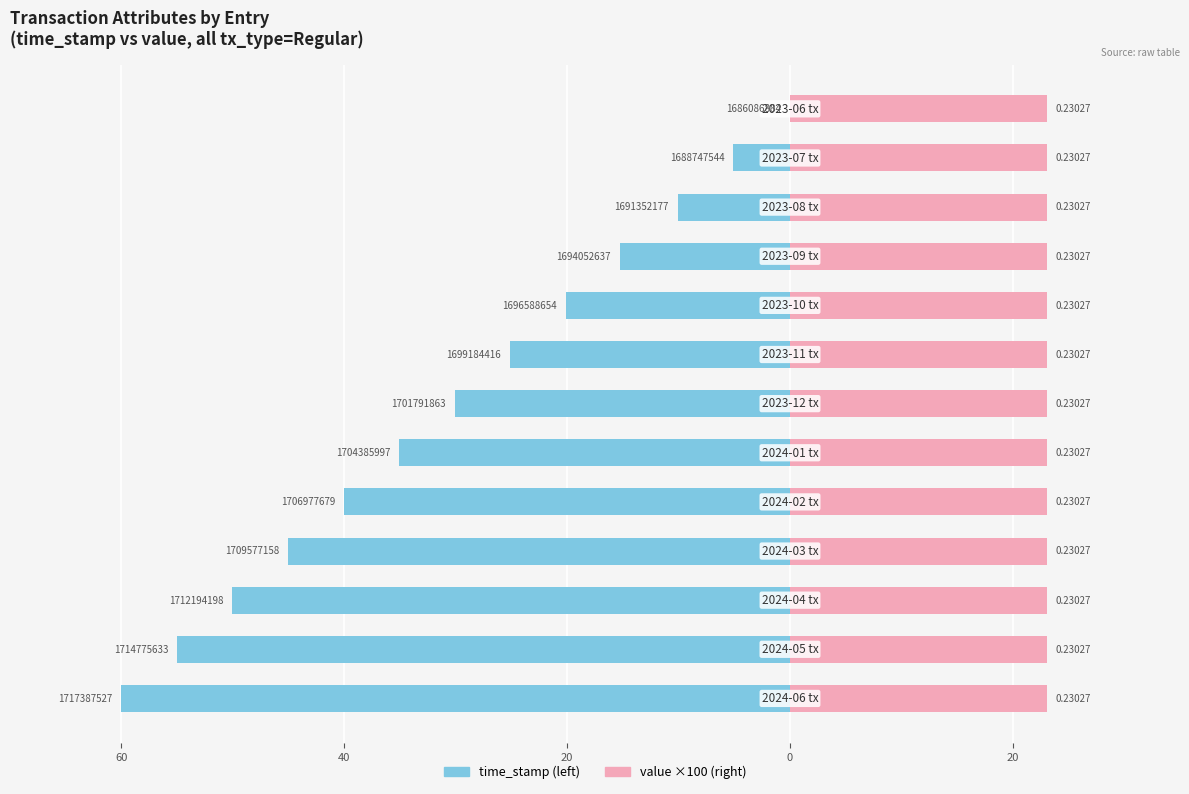

What is the approximate value of time_stamp at 10?

-10.1